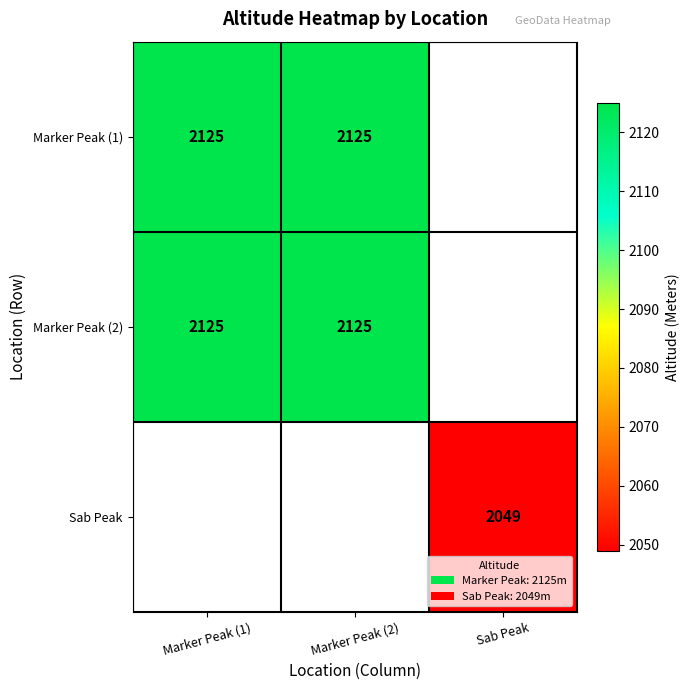

Which has a higher value, Sab Peak or Marker Peak (1)?

Marker Peak (1)